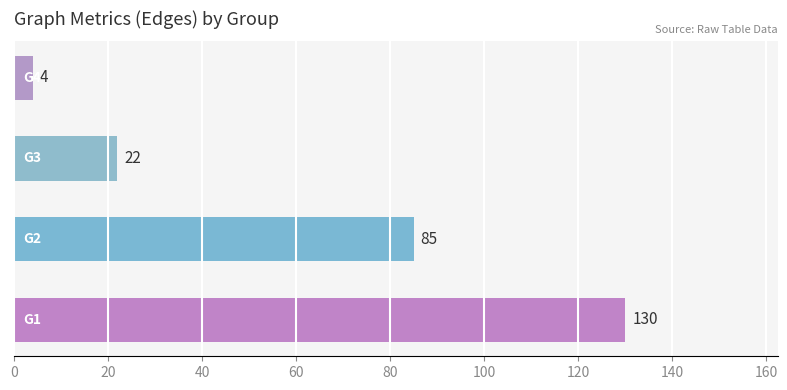

Count the values in the range 22 to 130.

3